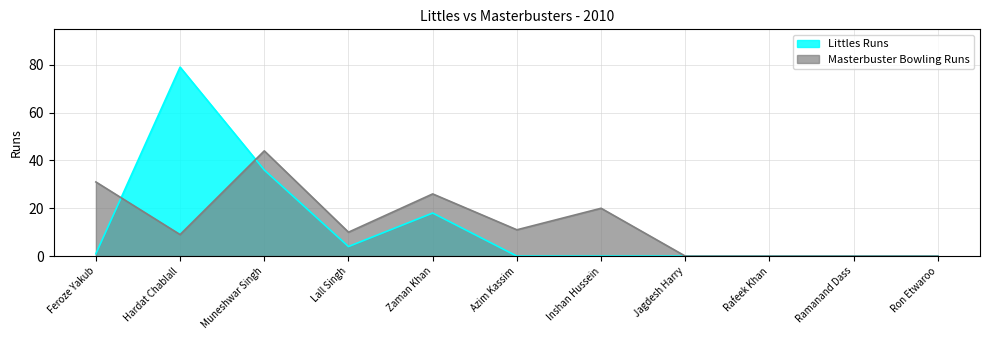

Where do Littles Runs and Masterbuster Bowling Runs first cross each other?

Feroze Yakub and Hardat Chablall